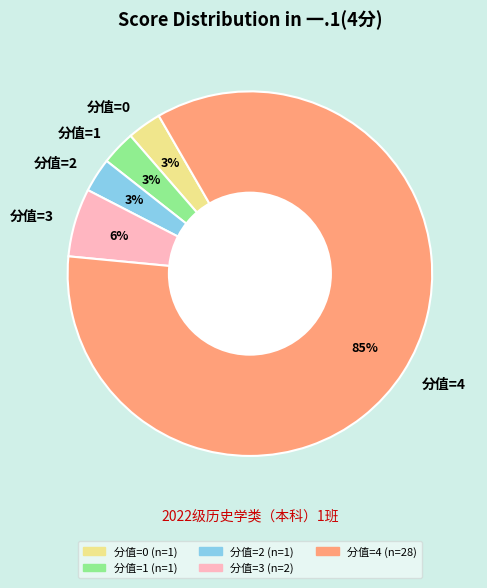

What is the largest slice in the pie chart?

分值=4